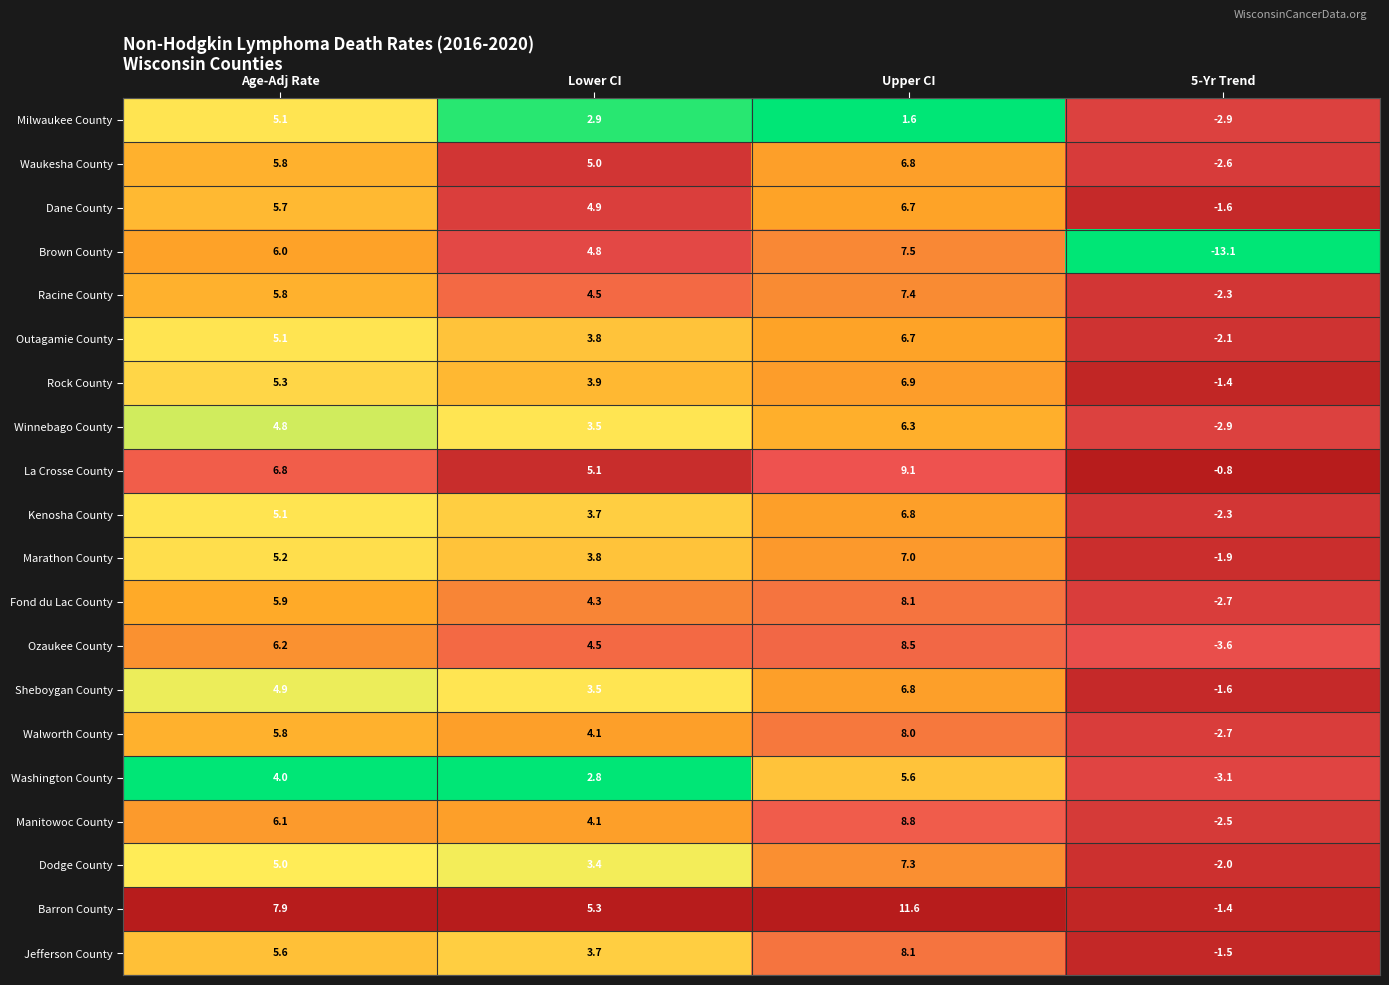

What is the sum of the Dane County values at Upper CI and Age-Adj Rate?

12.4